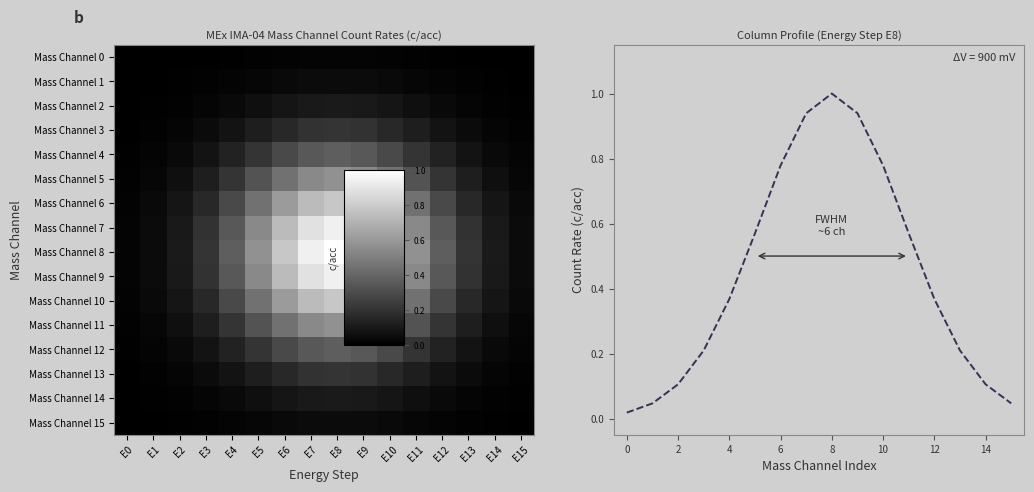

What is the sum of all Mass Channel 1 values?

0.3